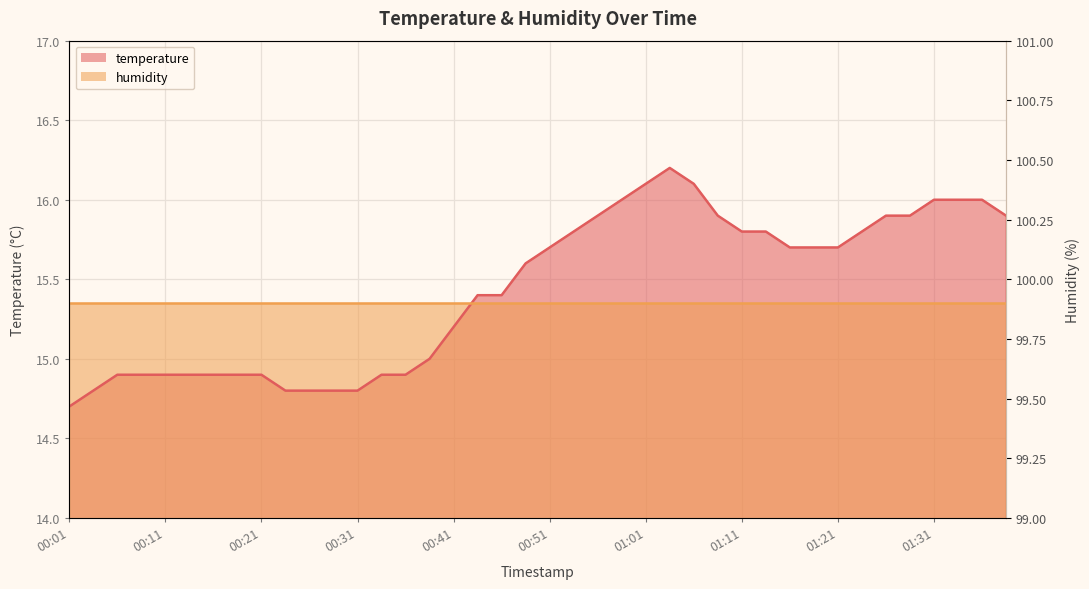

What is the change in value from 00:56 to 01:03?

+0.3